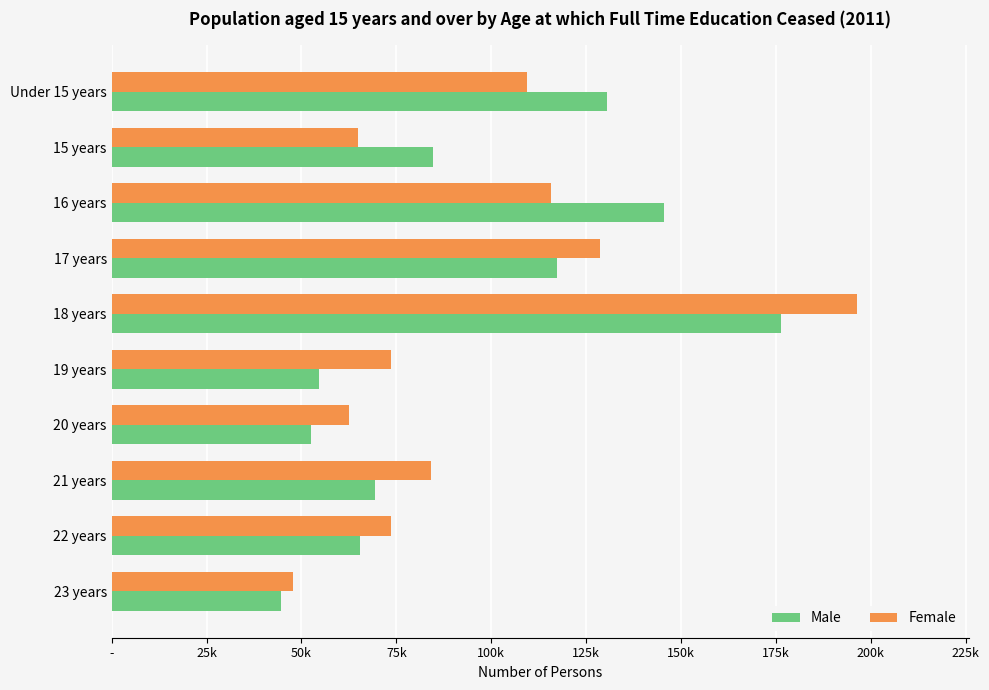

Rank the categories by Male value from lowest to highest.

23 years, 20 years, 19 years, 22 years, 21 years, 15 years, 17 years, Under 15 years, 16 years, 18 years